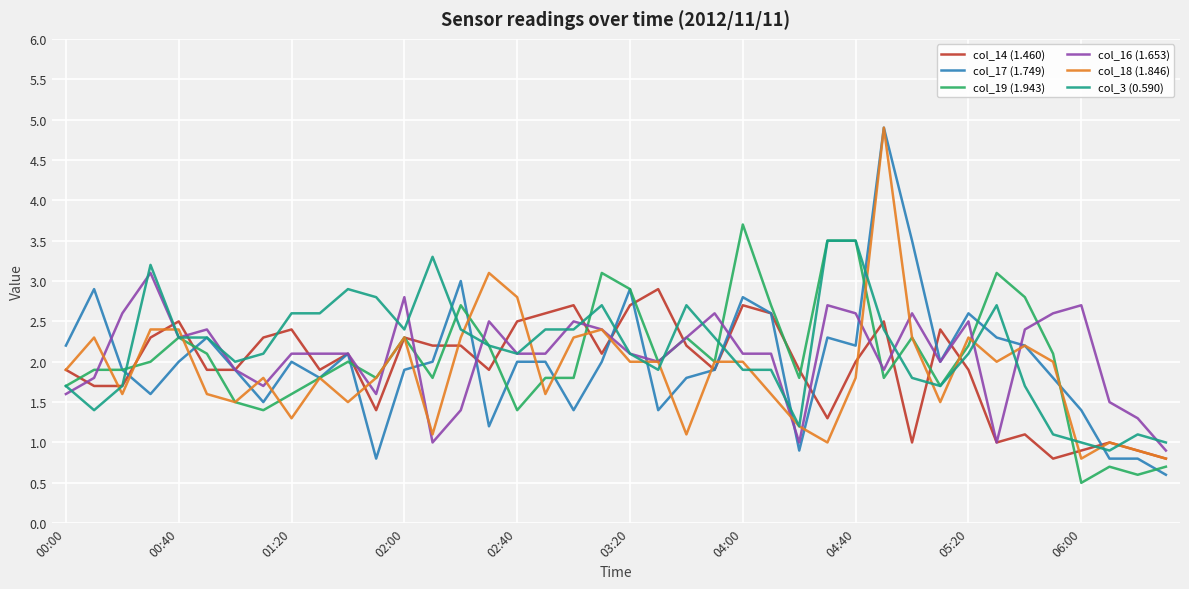

What is the difference between the maximum and second lowest values in the col_18 (1.846) series?

4.1